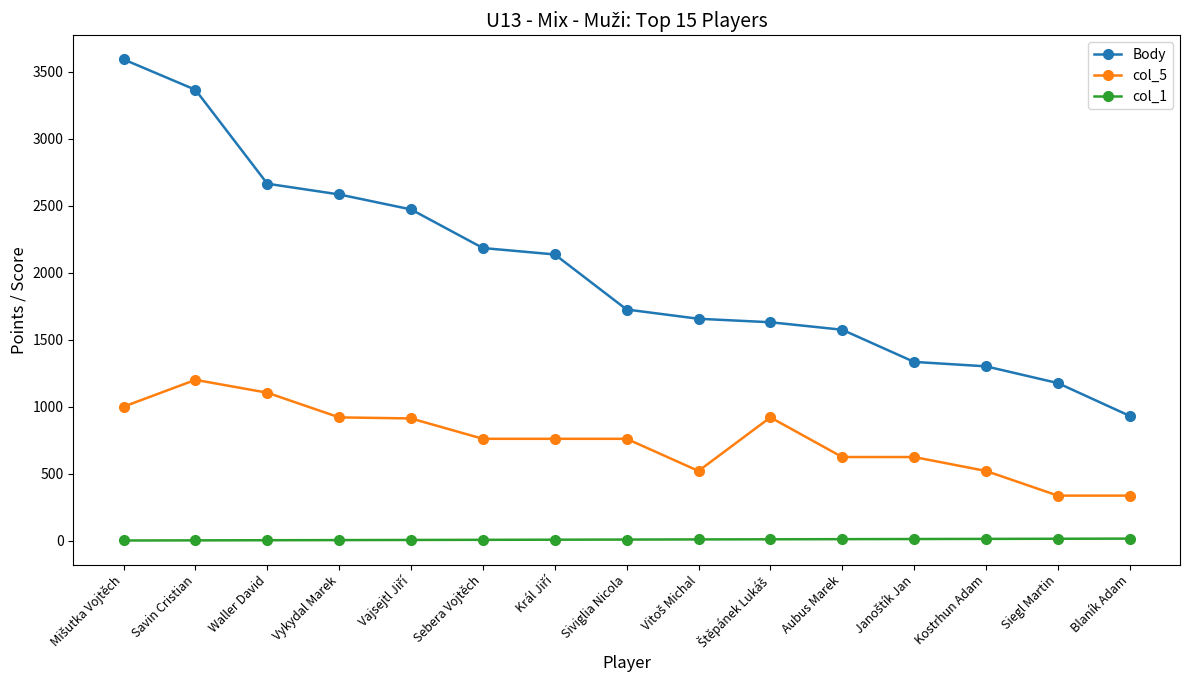

True or false: col_1 and Body cross at least once.

False